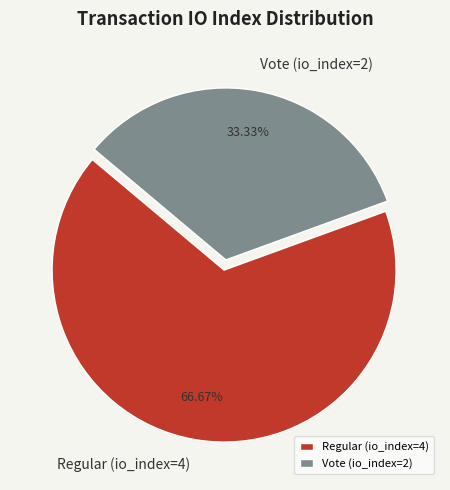

Which has a higher value, Vote (io_index=2) or Regular (io_index=4)?

Regular (io_index=4)